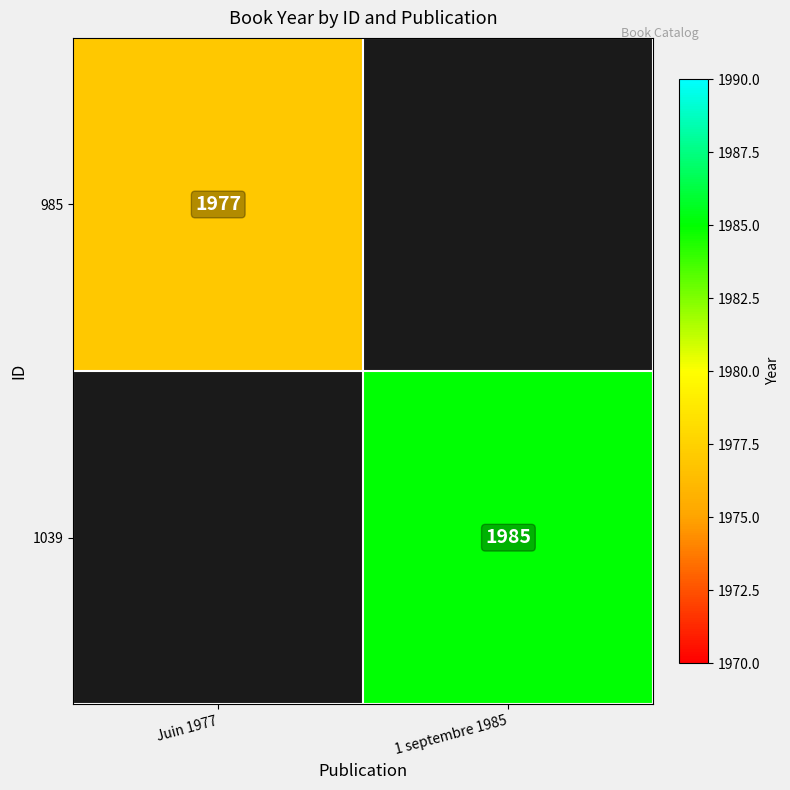

The 1039 series shows 1985 at 1 septembre 1985. True or false?

True